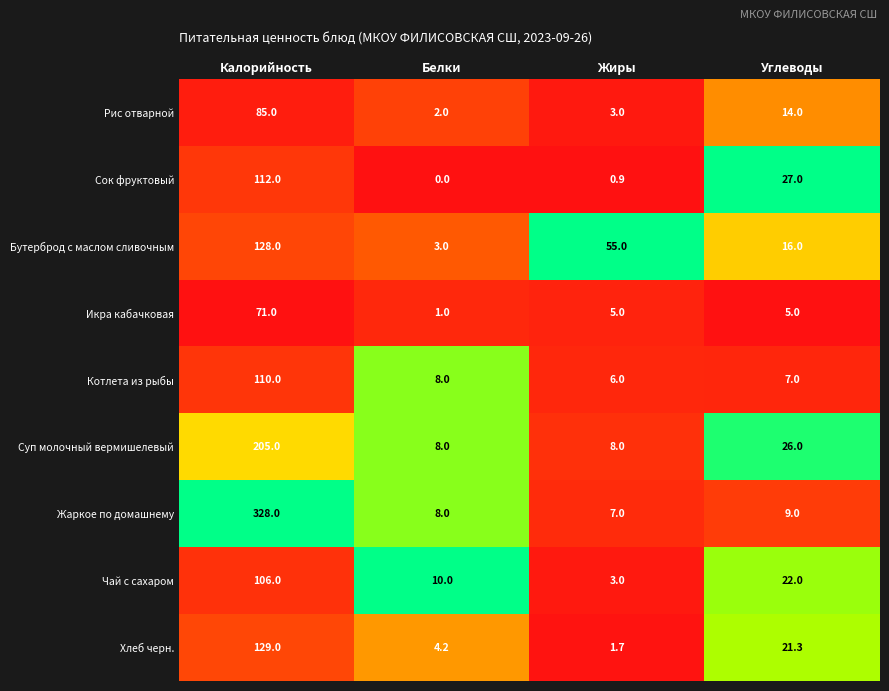

How many distinct data groups are displayed?

9